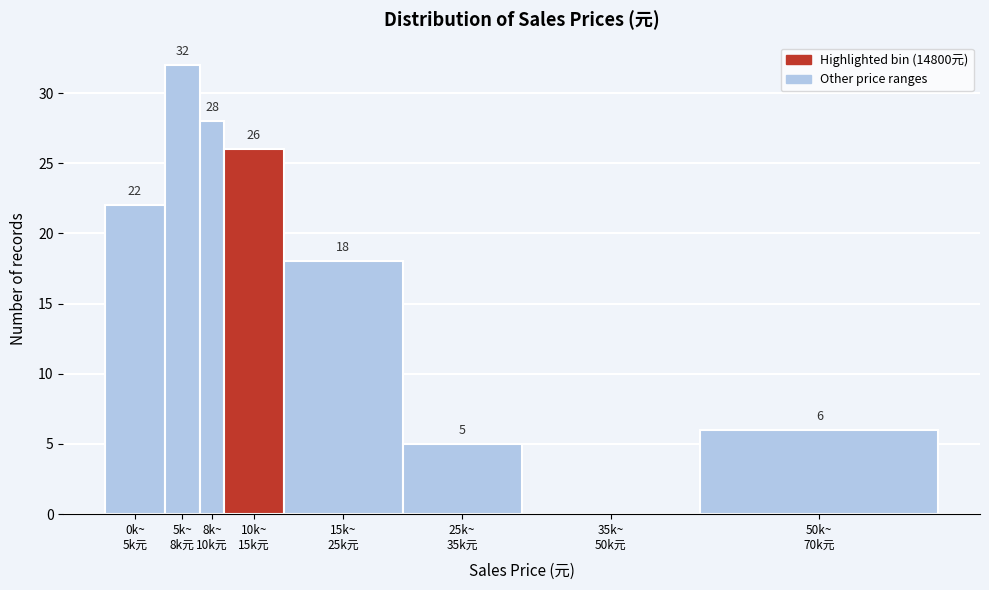

What is the maximum value shown in the chart?

32